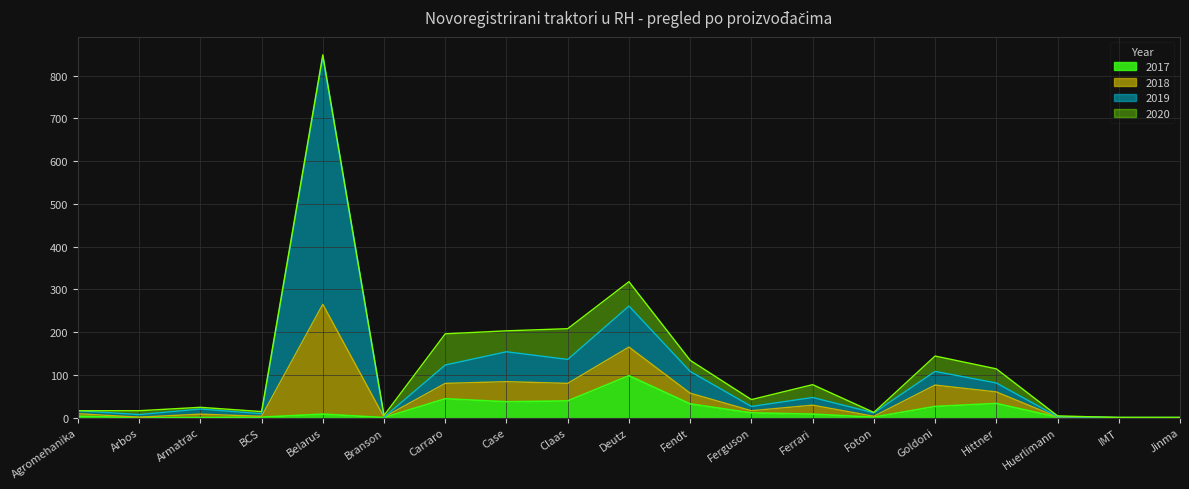

How many interior local valleys does the 2018 series have?

6